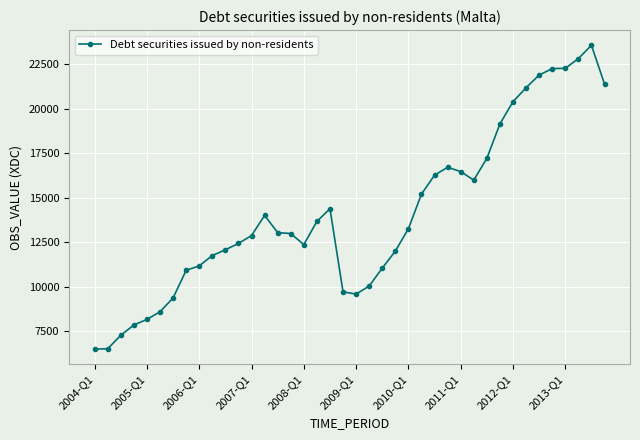

What is the value of the 14th point from the left?

14008.0